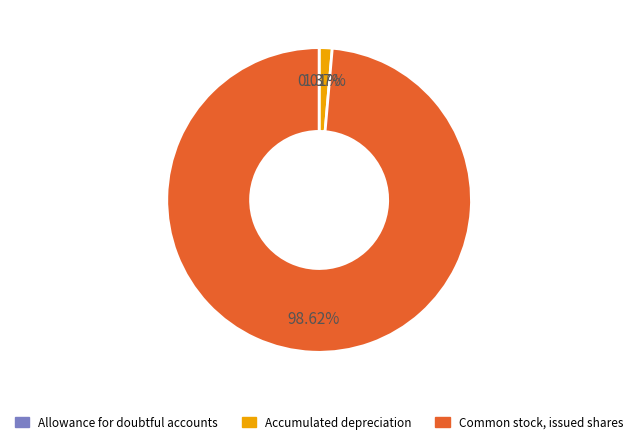

Which slice represents more than half of the pie?

Common stock, issued shares